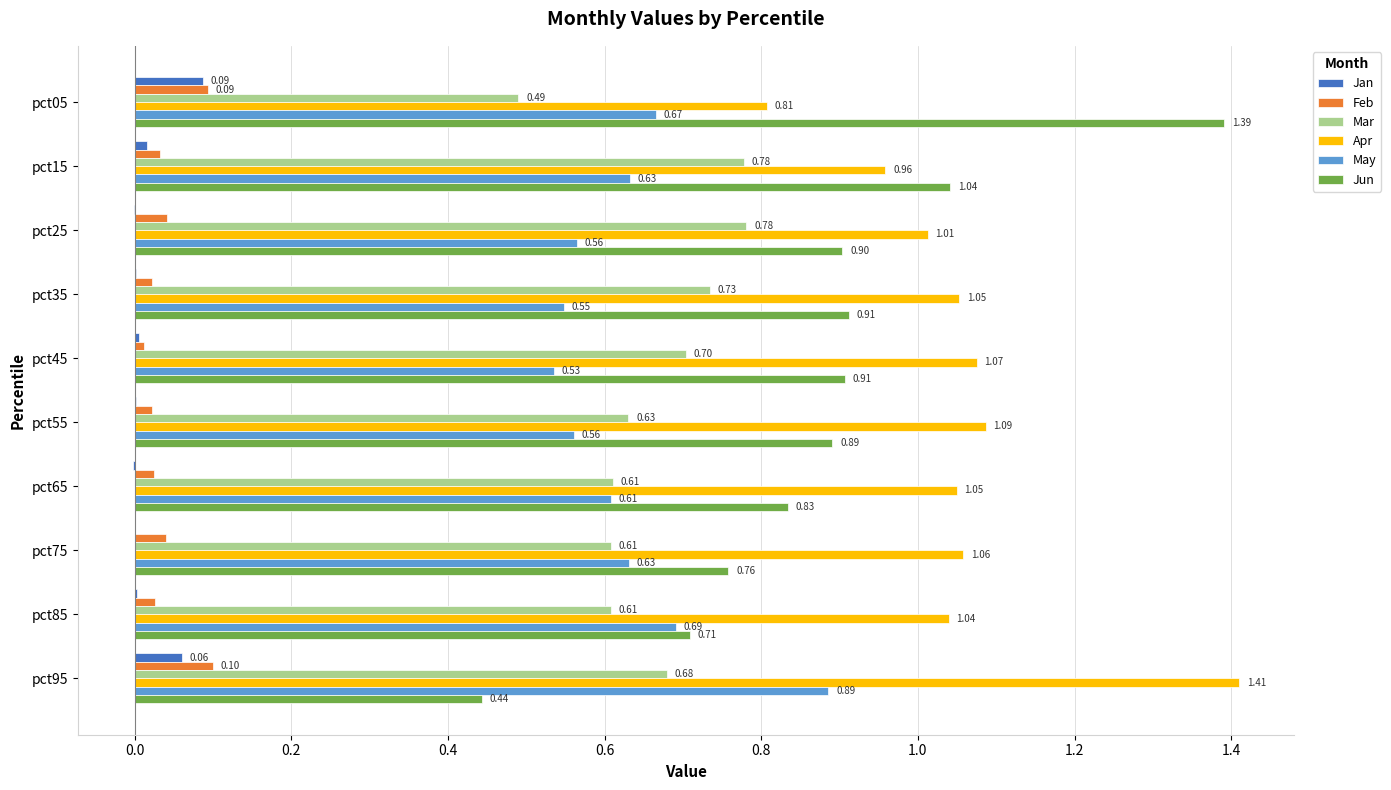

Which series has the largest total across all categories?

Apr